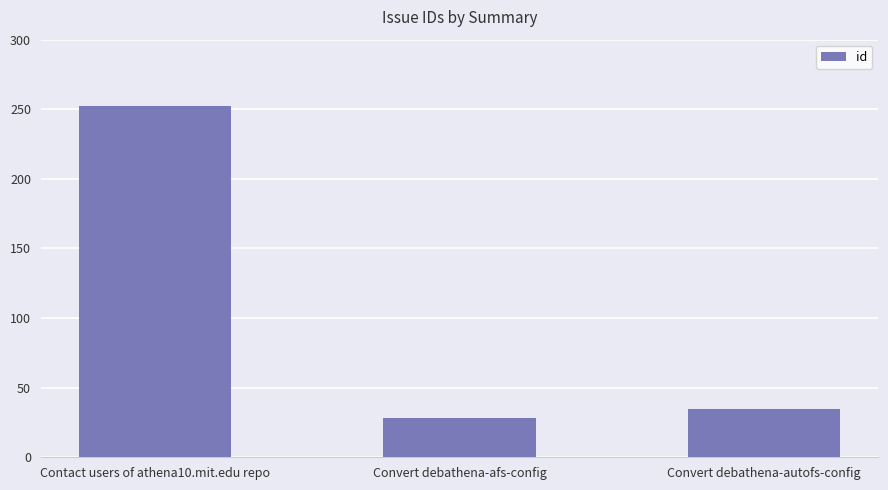

True or false: the data shows 28 at Convert debathena-afs-config.

True